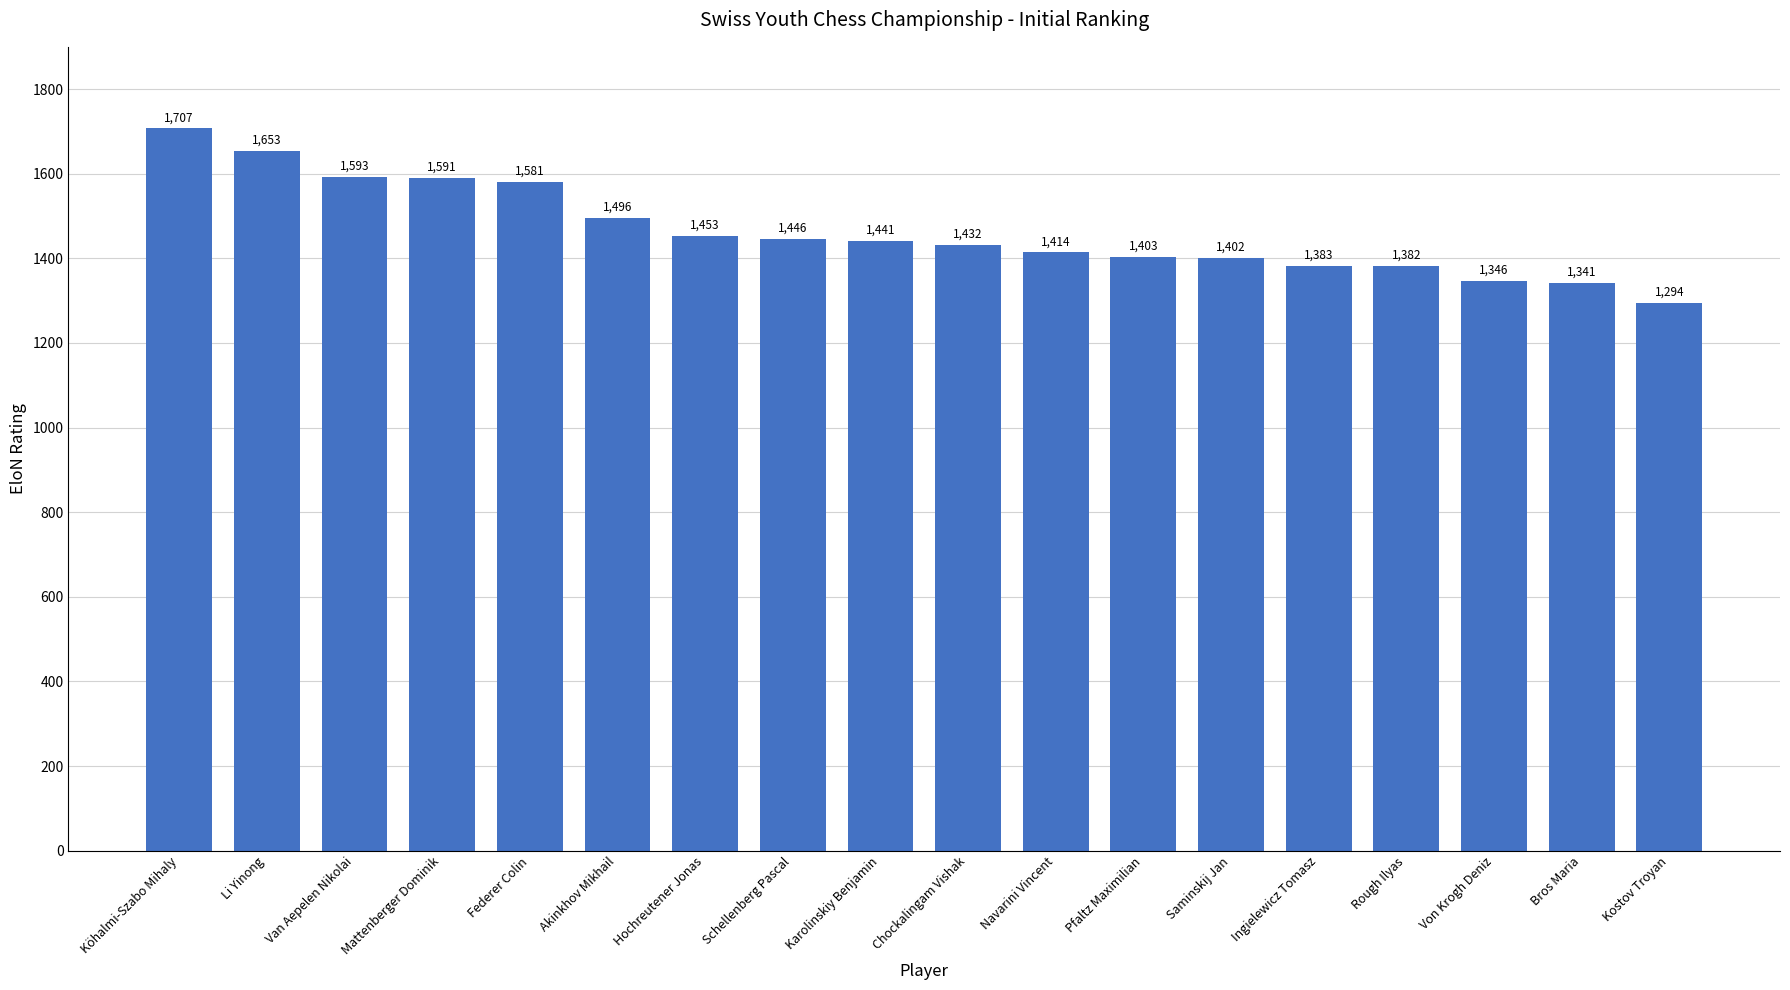

What is the value of the 11th bar from the left?

1414